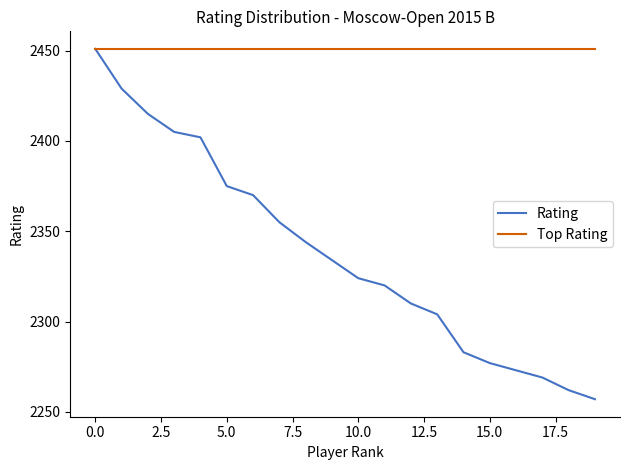

Which series has the largest range (max minus min)?

Rating